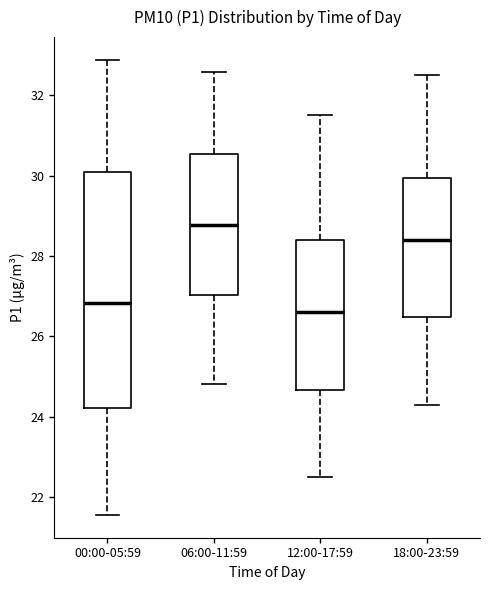

Comparing the boxes themselves (not the whiskers), which one is the tallest?

00:00-05:59